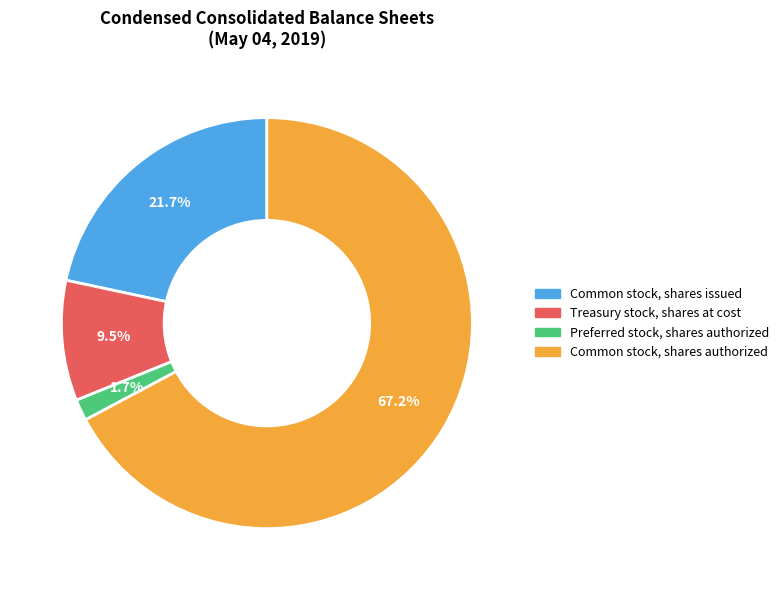

Which slice is the smallest?

Preferred stock, shares authorized